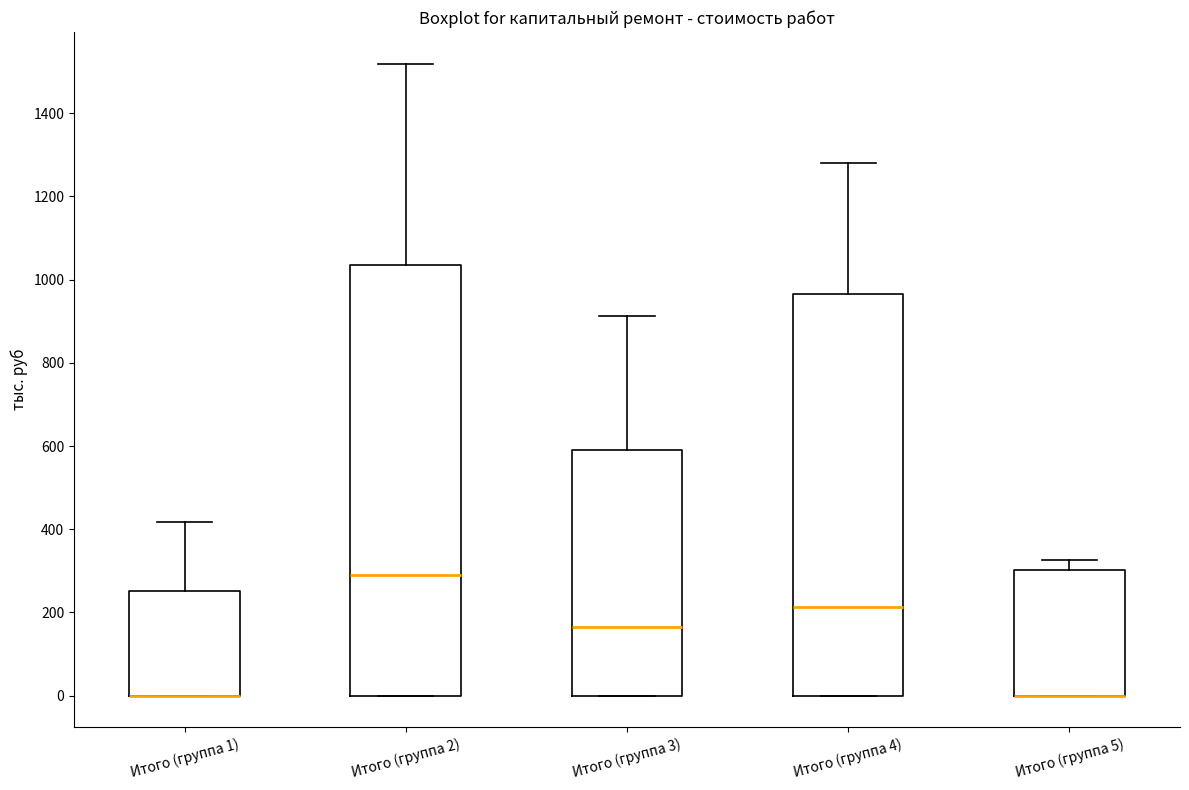

Reading left to right, transcribe this box plot: for each box, give where its median line is, the range the box spans, and where its two whiskers end, as read against the y-axis. The values are not printed on the chart, so give them approximately, as read against the axis.

Итого (группа 1): median 0 (drawn on the box's lower edge), box 0 to 260, whiskers 0 to 420
Итого (группа 2): median 300, box 0 to 1040, whiskers 0 to 1520
Итого (группа 3): median 160, box 0 to 600, whiskers 0 to 920
Итого (группа 4): median 220, box 0 to 960, whiskers 0 to 1280
Итого (группа 5): median 0 (drawn on the box's lower edge), box 0 to 300, whiskers 0 to 320